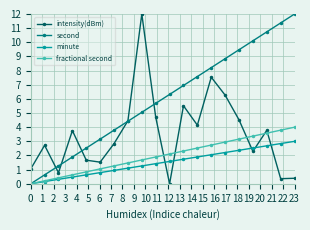

What is the difference between the maximum and minimum values in the intensity(dBm) series?

12.0